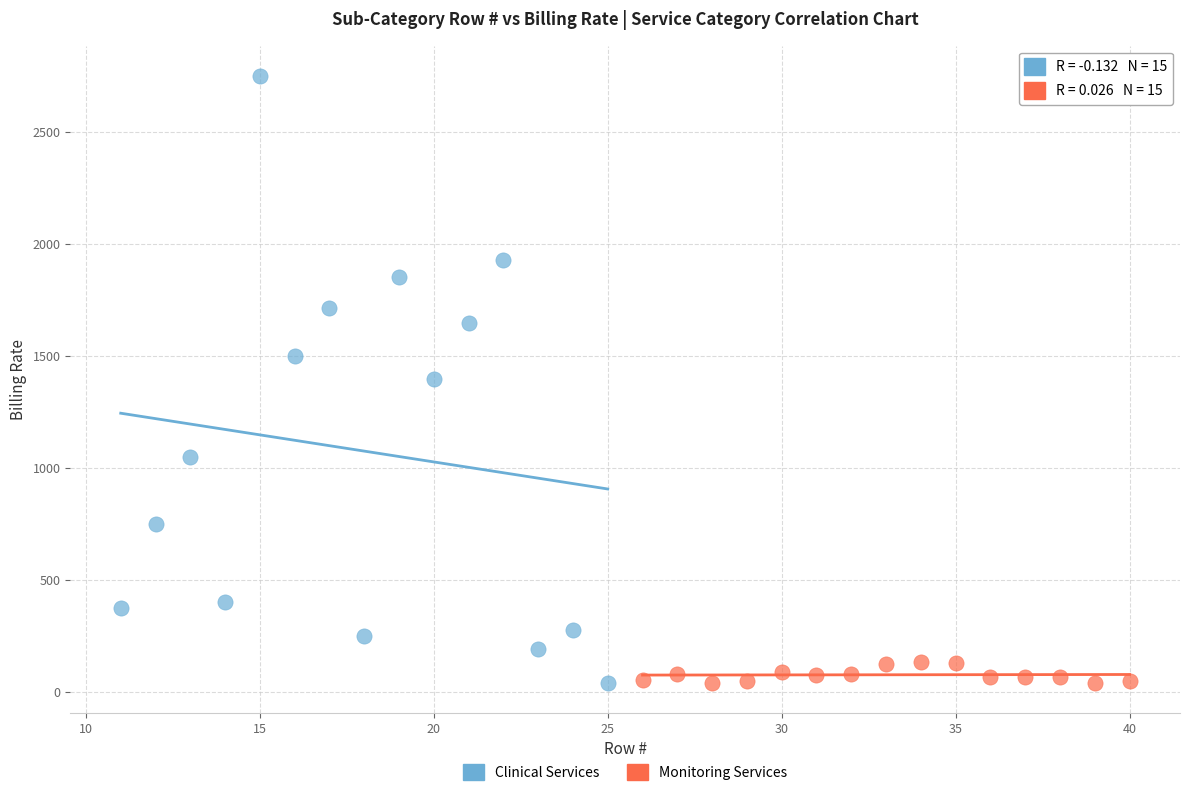

Which series contains the highest Y value?

Clinical Services